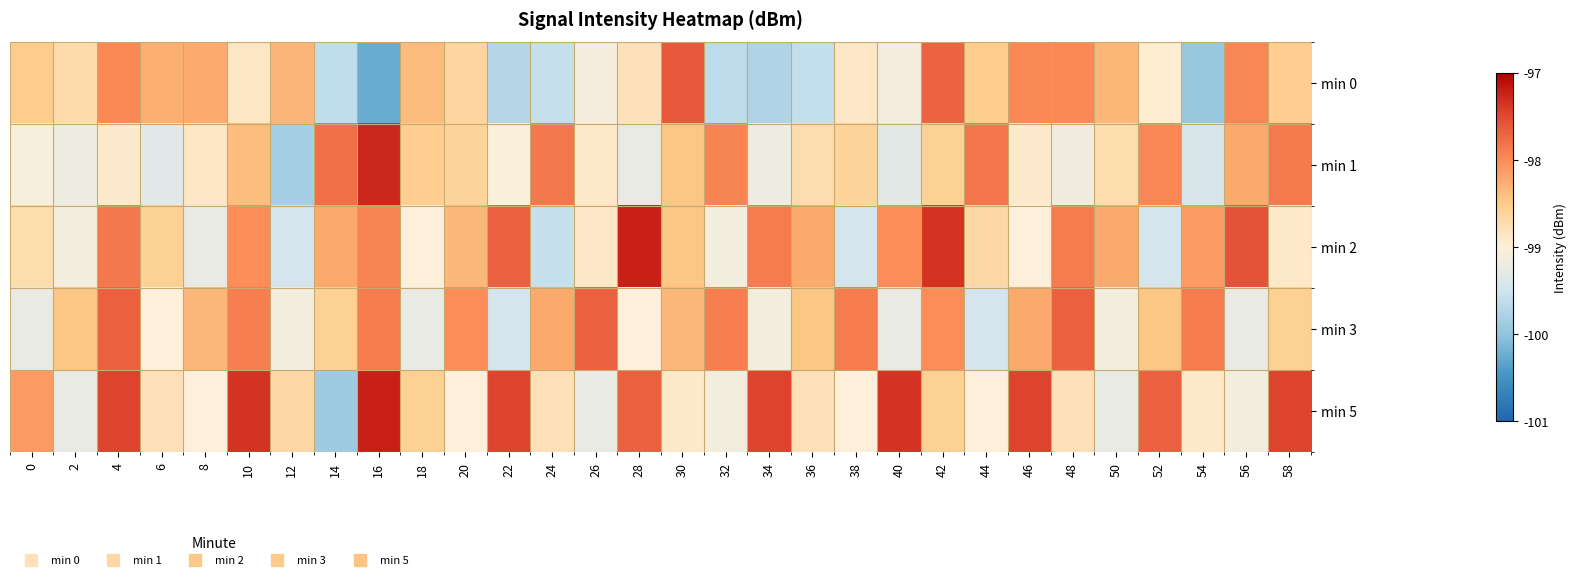

Reading left to right, transcribe all the data shown in this chart.

min 0: 0=-98.5	2=-98.7	4=-98.0	6=-98.3	8=-98.2	10=-98.9	12=-98.3	14=-99.6	16=-100.2	18=-98.4	20=-98.6	22=-99.7	24=-99.6	26=-99.1	28=-98.8	30=-97.6	32=-99.7	34=-99.8	36=-99.6	38=-98.9	40=-99.1	42=-97.7	44=-98.5	46=-98.0	48=-98.0	50=-98.3	52=-98.9	54=-99.9	56=-98.0	58=-98.5
min 1: 0=-99.1	2=-99.2	4=-98.9	6=-99.3	8=-98.9	10=-98.4	12=-99.8	14=-97.8	16=-97.3	18=-98.5	20=-98.6	22=-99.0	24=-97.9	26=-98.9	28=-99.2	30=-98.5	32=-97.9	34=-99.2	36=-98.7	38=-98.6	40=-99.3	42=-98.6	44=-97.8	46=-98.9	48=-99.1	50=-98.7	52=-98.0	54=-99.4	56=-98.2	58=-97.9
min 2: 0=-98.7	2=-99.1	4=-97.8	6=-98.6	8=-99.2	10=-98.0	12=-99.5	14=-98.2	16=-97.9	18=-99.0	20=-98.3	22=-97.7	24=-99.6	26=-98.9	28=-97.2	30=-98.5	32=-99.1	34=-97.9	36=-98.2	38=-99.5	40=-98.0	42=-97.3	44=-98.7	46=-99.0	48=-97.9	50=-98.2	52=-99.5	54=-98.1	56=-97.6	58=-98.9
min 3: 0=-99.2	2=-98.5	4=-97.7	6=-99.0	8=-98.3	10=-97.9	12=-99.1	14=-98.6	16=-97.9	18=-99.2	20=-98.0	22=-99.5	24=-98.2	26=-97.7	28=-99.0	30=-98.3	32=-97.9	34=-99.1	36=-98.5	38=-97.9	40=-99.2	42=-98.0	44=-99.5	46=-98.2	48=-97.7	50=-99.1	52=-98.5	54=-97.9	56=-99.2	58=-98.6
min 5: 0=-98.1	2=-99.2	4=-97.5	6=-98.8	8=-99.0	10=-97.3	12=-98.7	14=-99.9	16=-97.2	18=-98.6	20=-99.0	22=-97.5	24=-98.8	26=-99.2	28=-97.7	30=-98.9	32=-99.1	34=-97.5	36=-98.8	38=-99.0	40=-97.3	42=-98.6	44=-99.0	46=-97.5	48=-98.8	50=-99.2	52=-97.7	54=-98.9	56=-99.1	58=-97.5